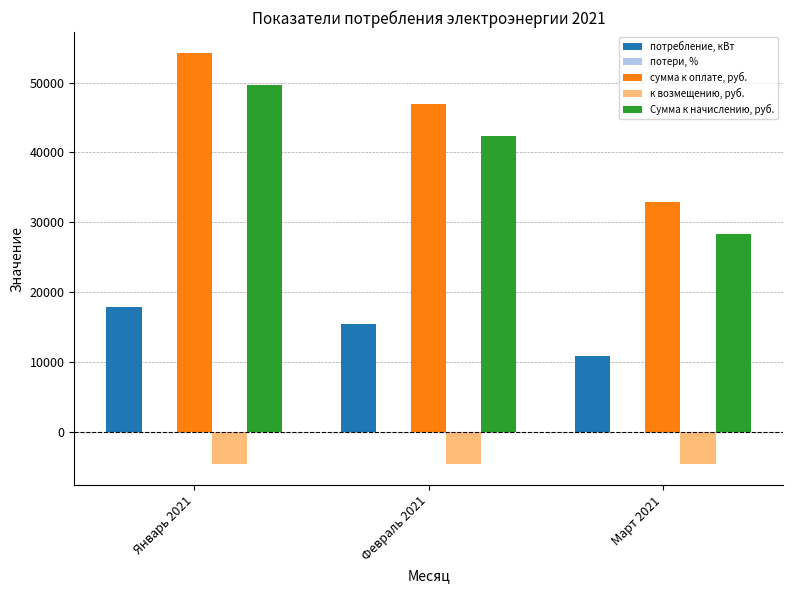

True or false: потребление, кВт has a value of 10519.2 at Январь 2021.

False